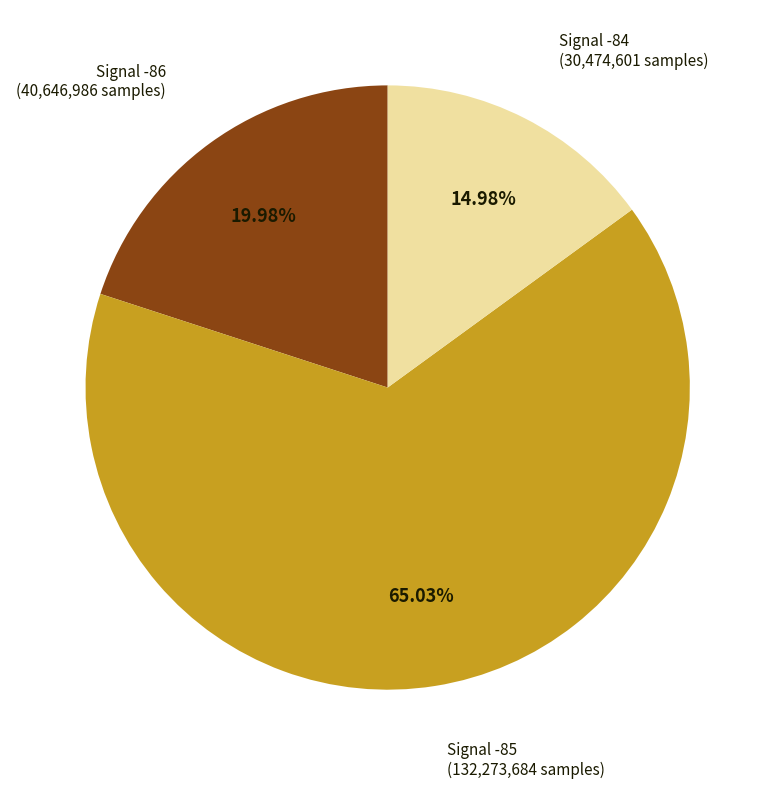

Does any single category account for the majority?

Yes